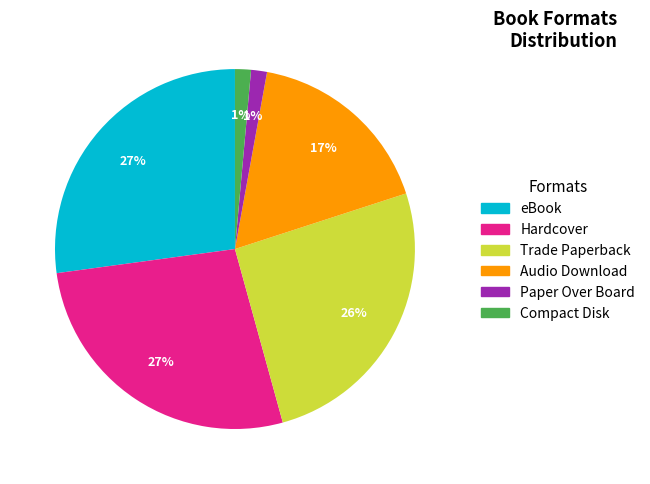

Does any single category account for the majority?

No